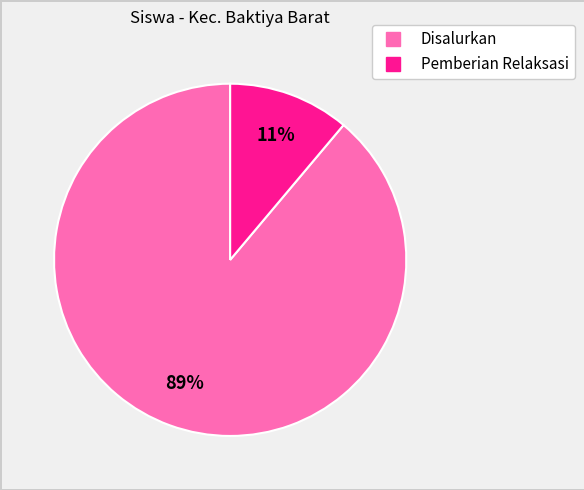

To the nearest percent, what is the average slice percentage?

50%